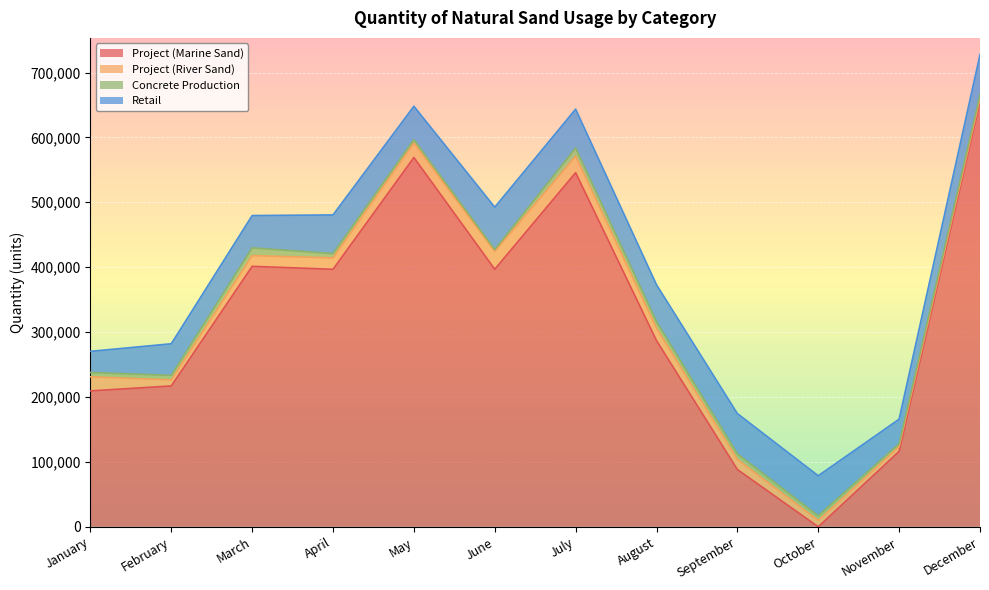

Which series changed the most between October and December?

Project (Marine Sand)